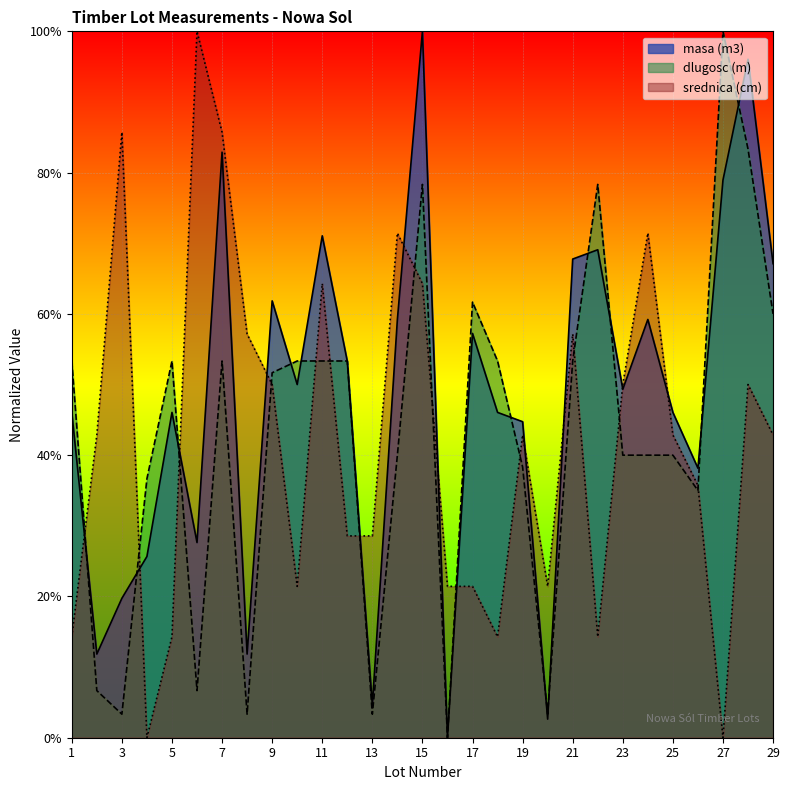

Count the number of data series in this chart.

3